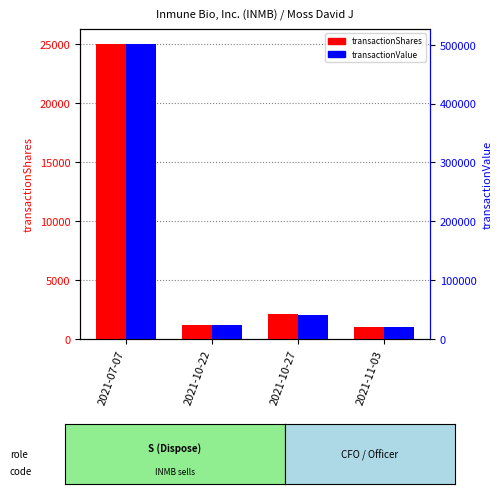

What position from the left is 2021-10-27?

3